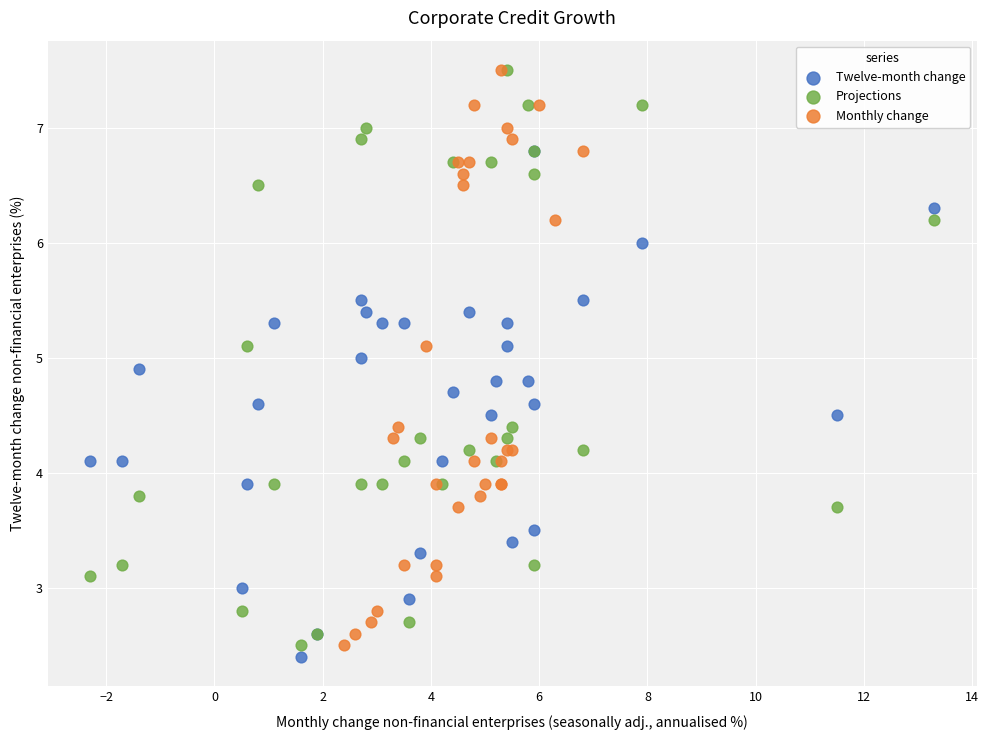

Which series reaches the minimum Y coordinate?

Twelve-month change